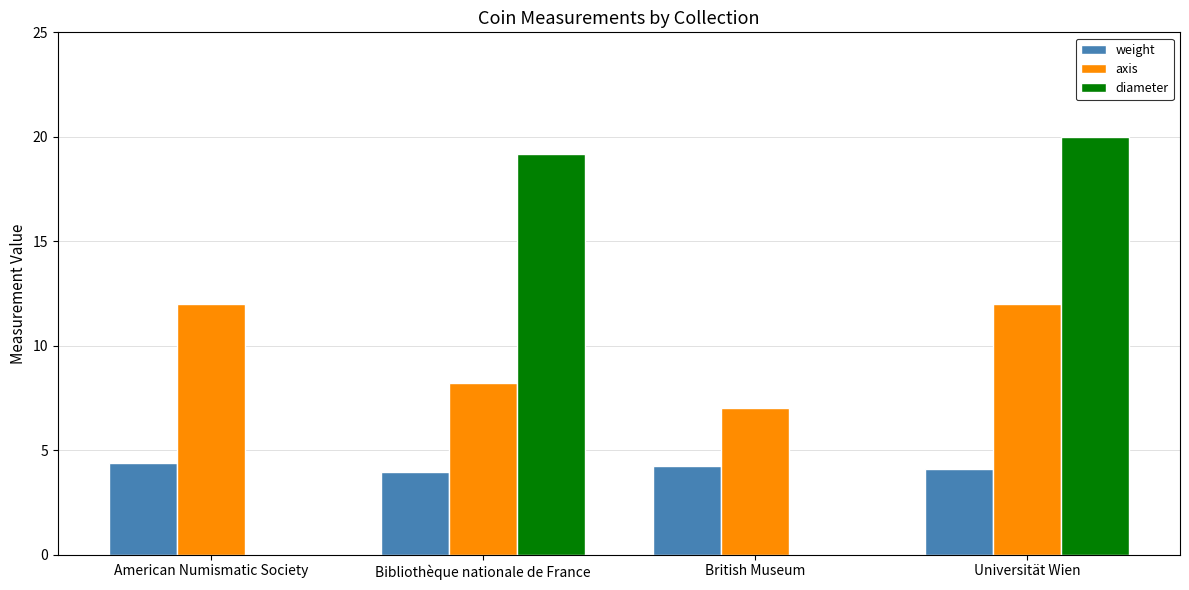

The value of diameter at Bibliothèque nationale de France is 13.4. True or false?

False